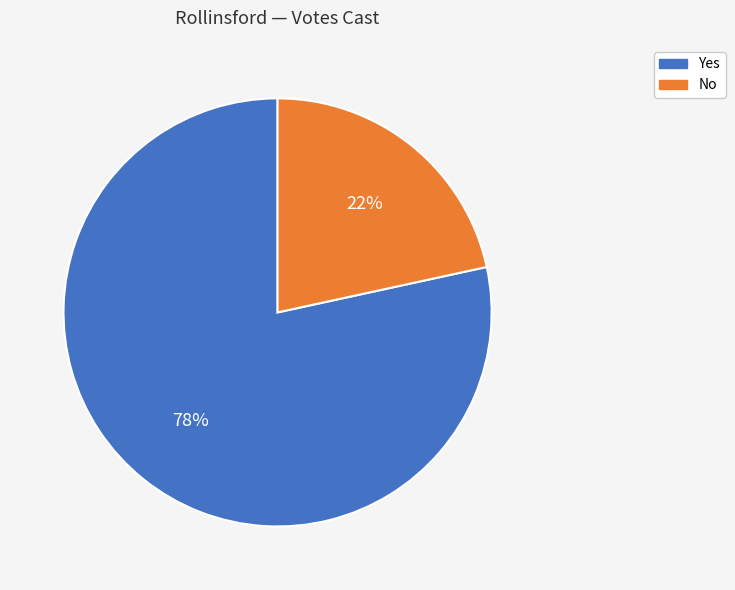

Do No and Yes together represent more than half of the pie?

Yes